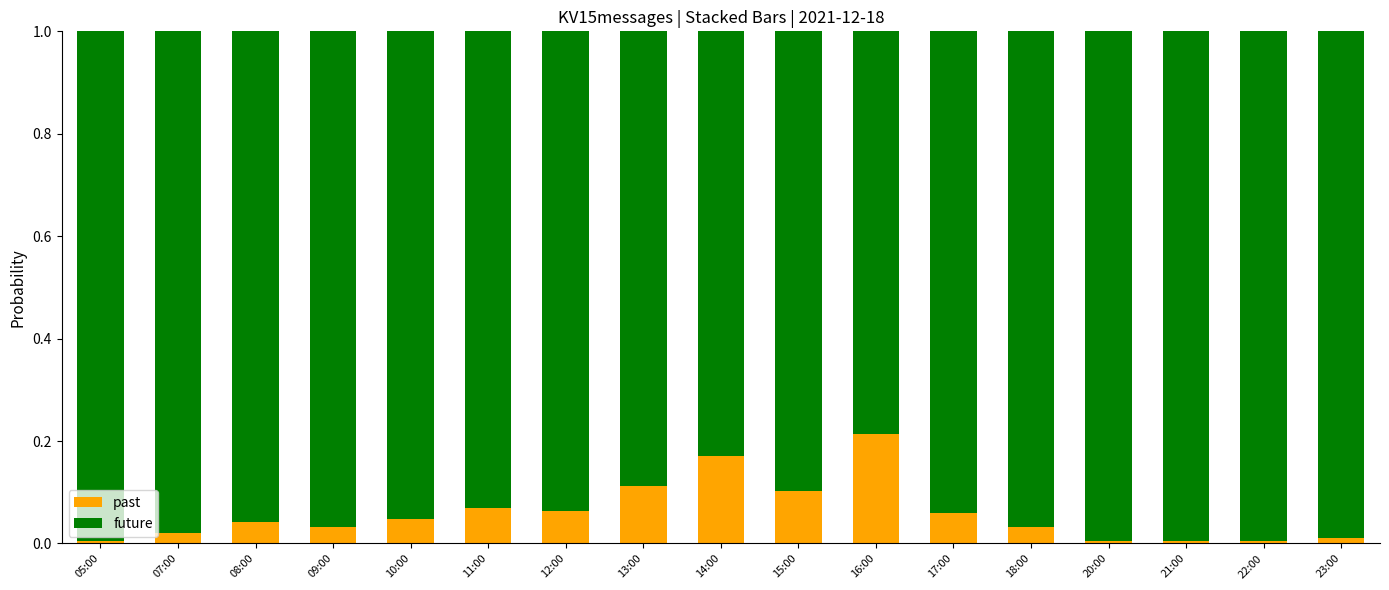

At which label does past reach its peak?

16:00